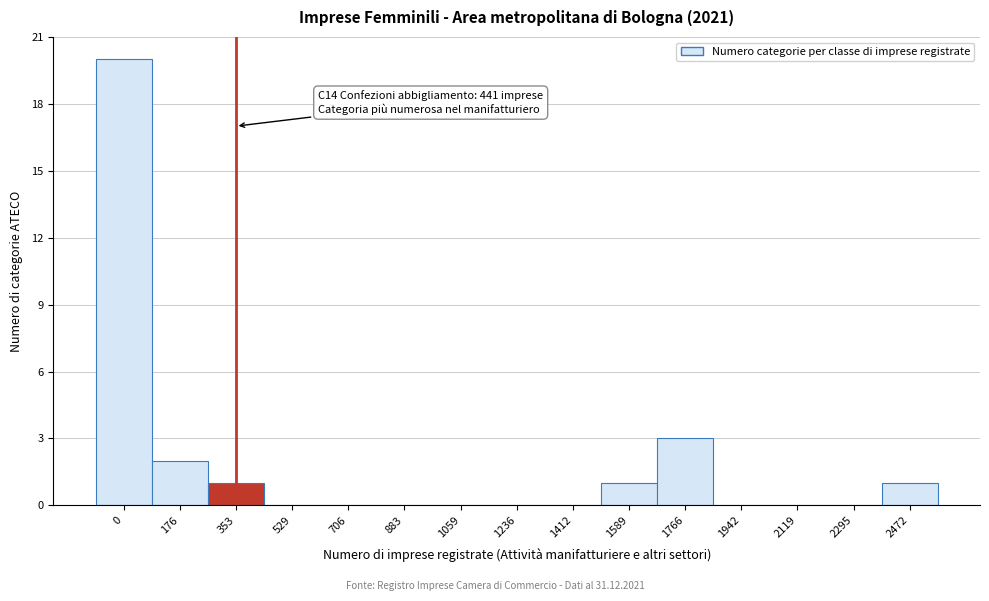

Reading left to right, transcribe all the data shown in this chart.

0=20	176=2	353=1	529=0	706=0	883=0	1059=0	1236=0	1412=0	1589=1	1766=3	1942=0	2119=0	2295=0	2472=1